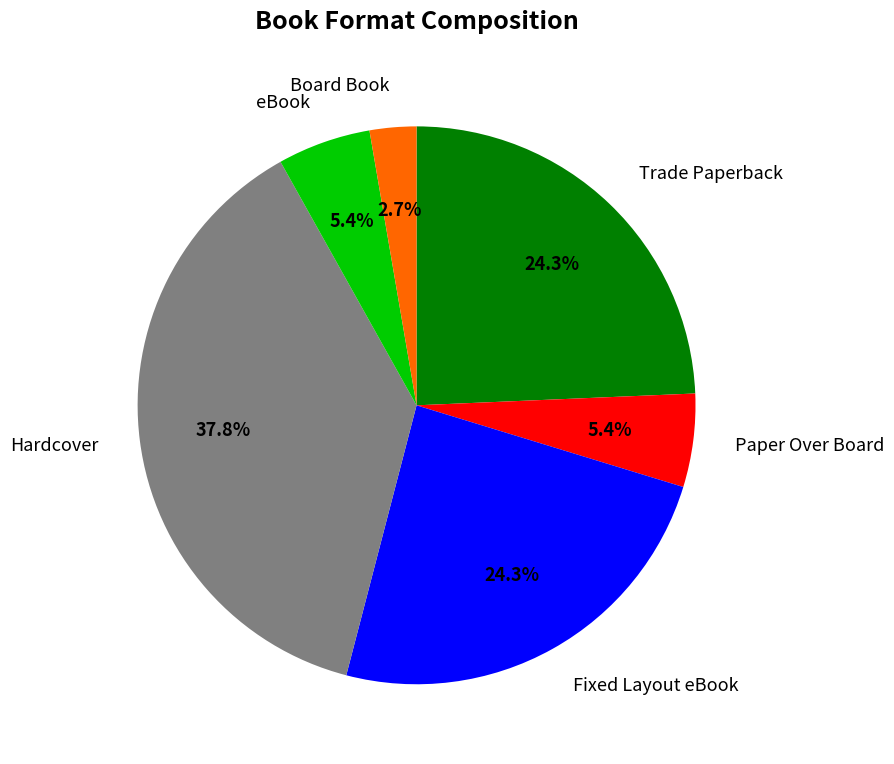

Does any single category account for the majority?

No